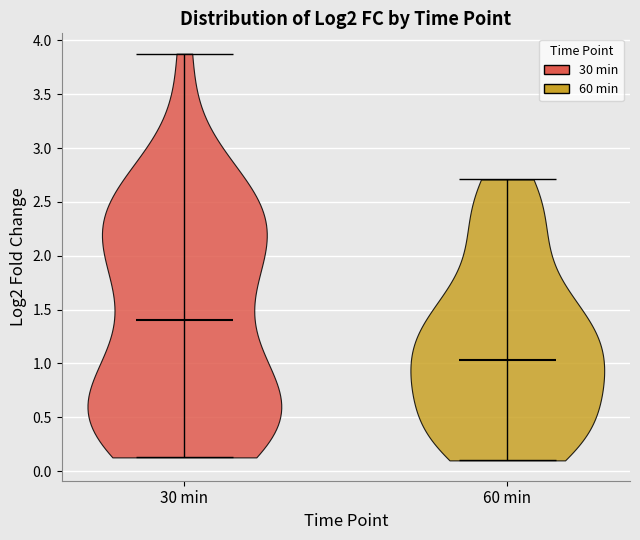

Reading left to right, read every violin against the y-axis: where its median line is, and the lowest and highest points it reaches. The values are not printed on the chart, so give them approximately, as read against the axis.

30 min: median line 1.40, lowest point 0.15, highest point 3.90
60 min: median line 1.05, lowest point 0.10, highest point 2.70